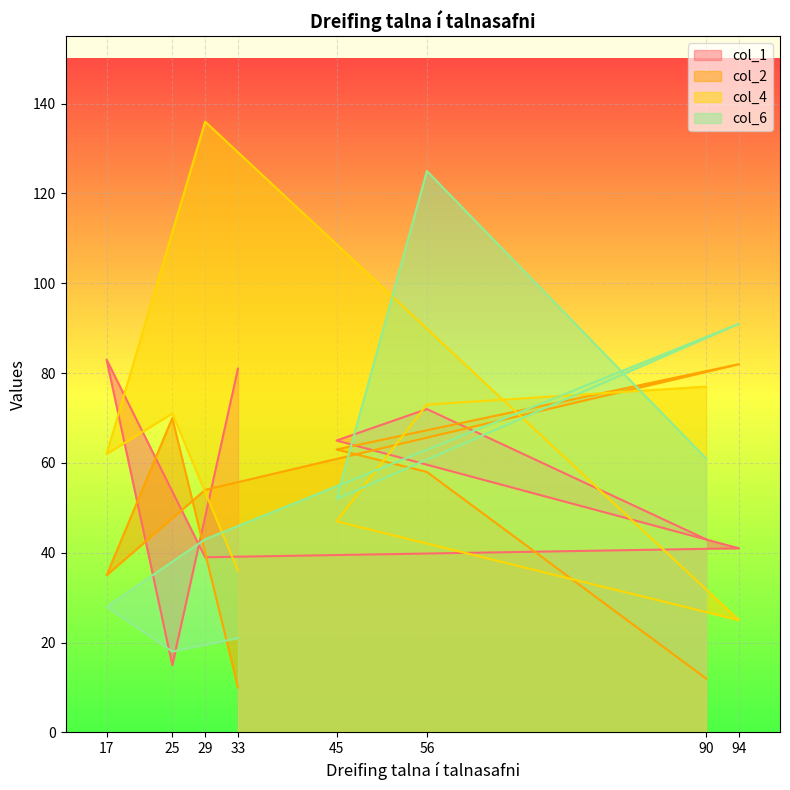

True or false: col_2 has a value of 17 at 29.

False